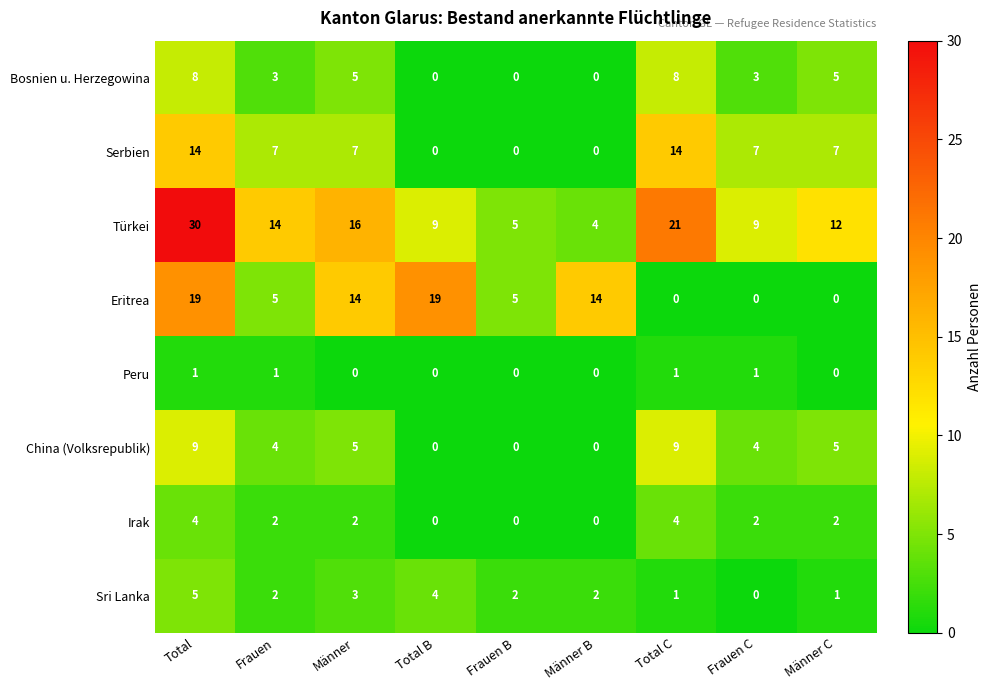

The value of Türkei at Frauen is 14. True or false?

True